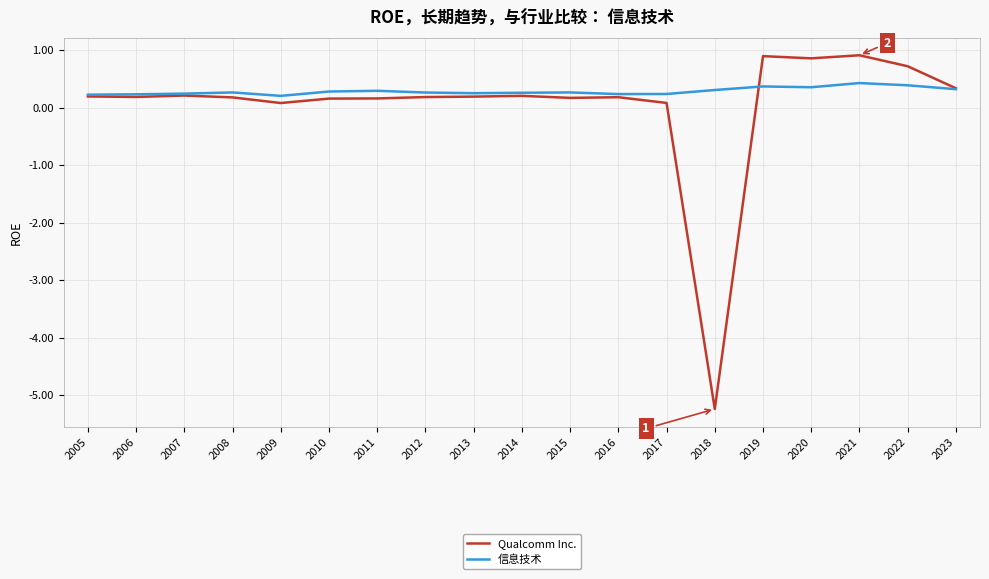

What is the difference between the second highest and second lowest values in the Qualcomm Inc. series?

0.8